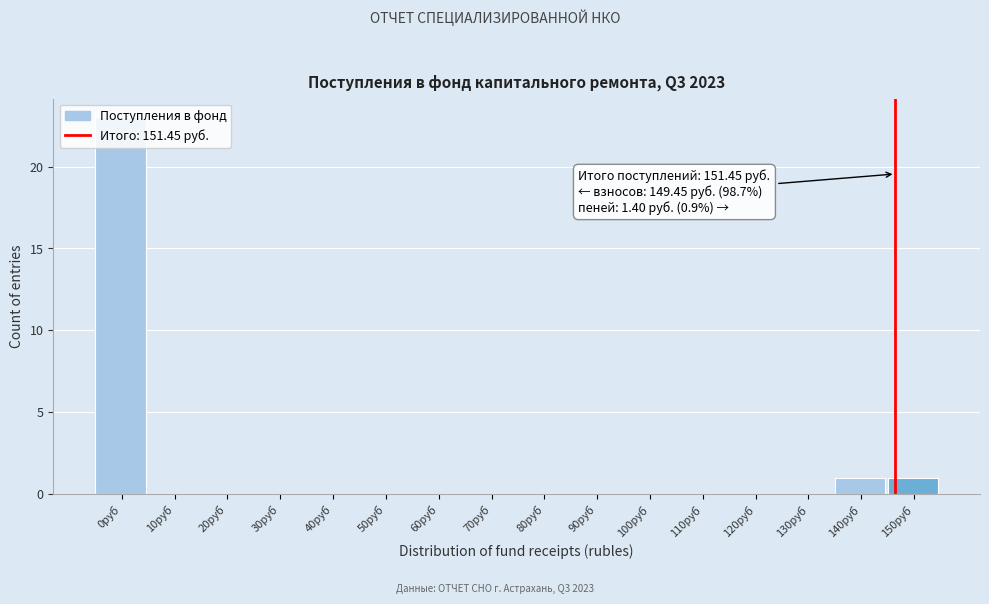

What is the change in value from 0руб to 110руб?

-23